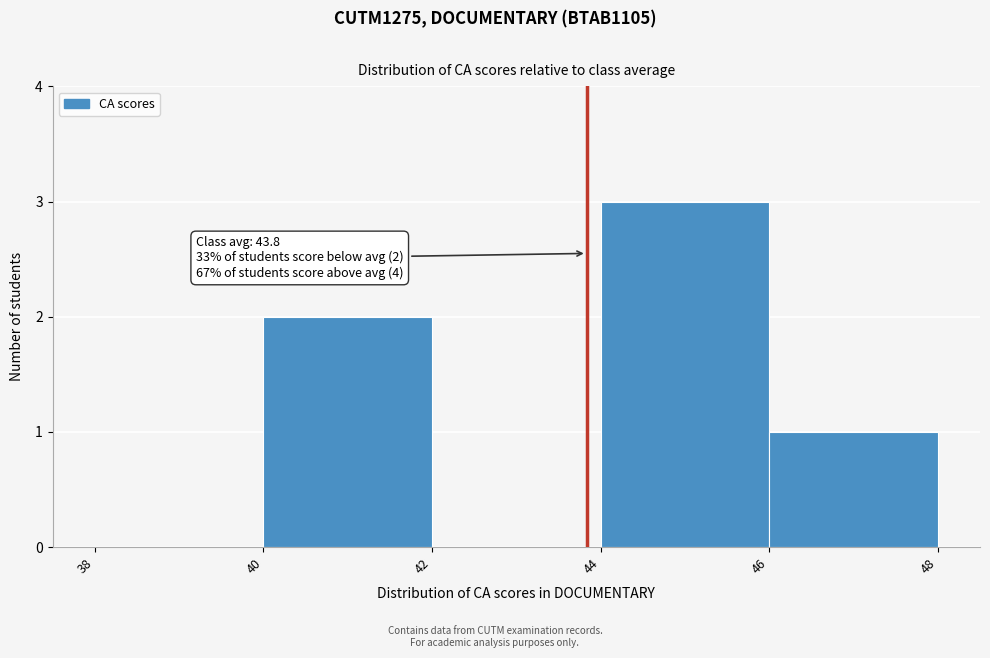

Over which range of the x-axis is the bar tallest?

44 to 46